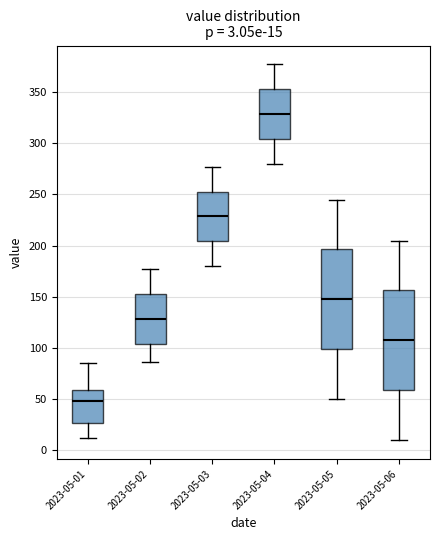

Which box has the lowest median line?

2023-05-01